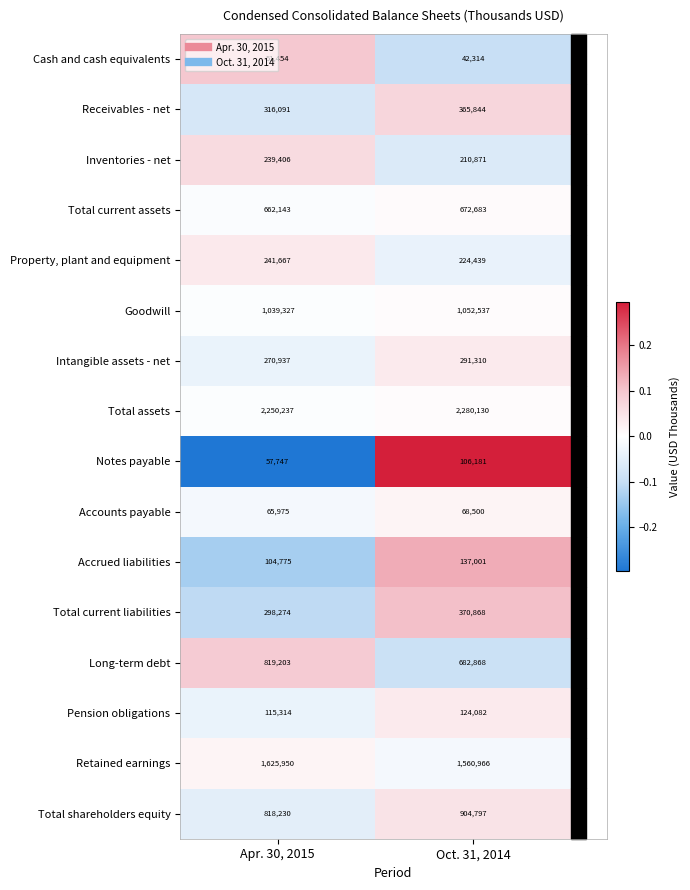

The Accrued liabilities series shows 179435 at Apr. 30, 2015. True or false?

False